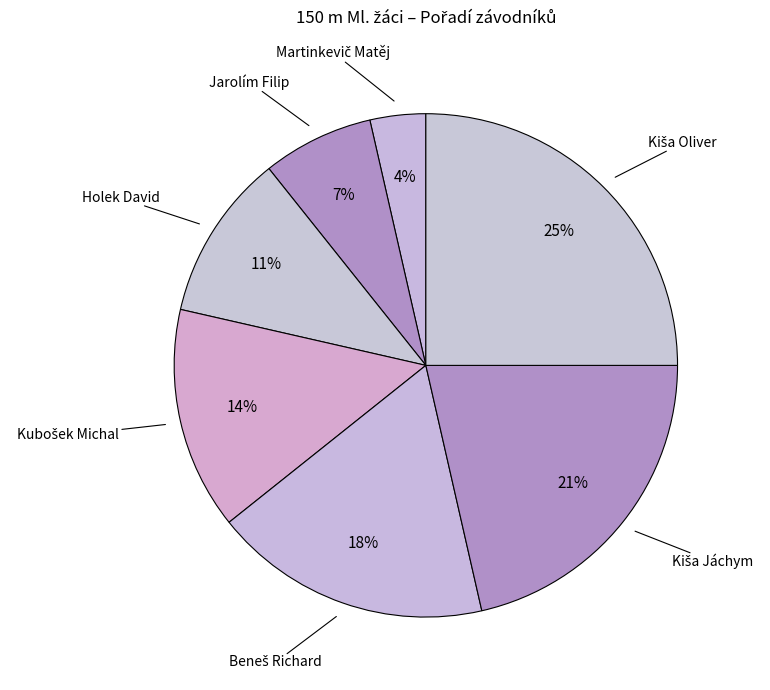

Count the number of slices in the pie.

7